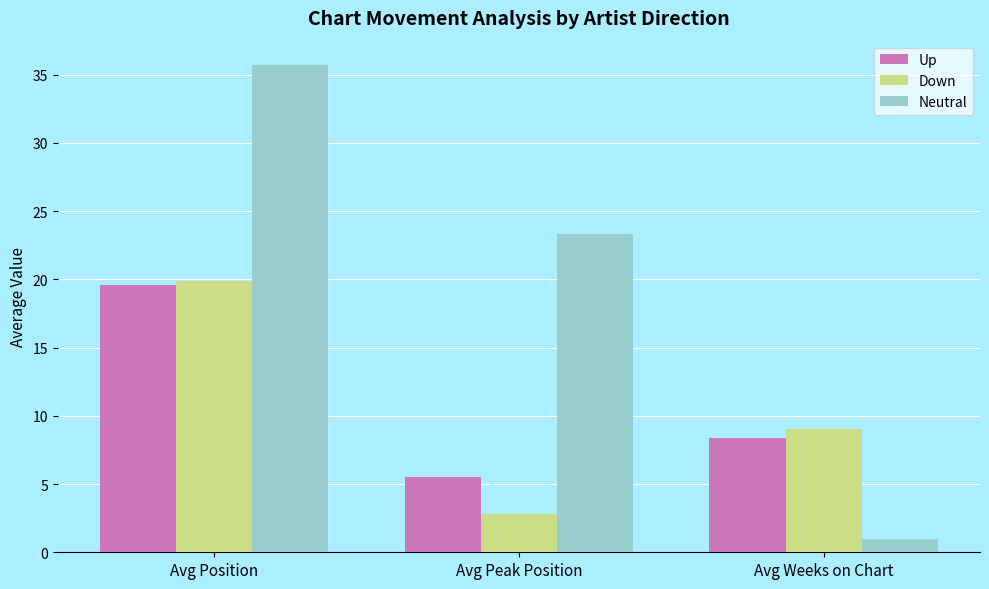

At which label does Neutral reach its minimum?

Avg Weeks on Chart